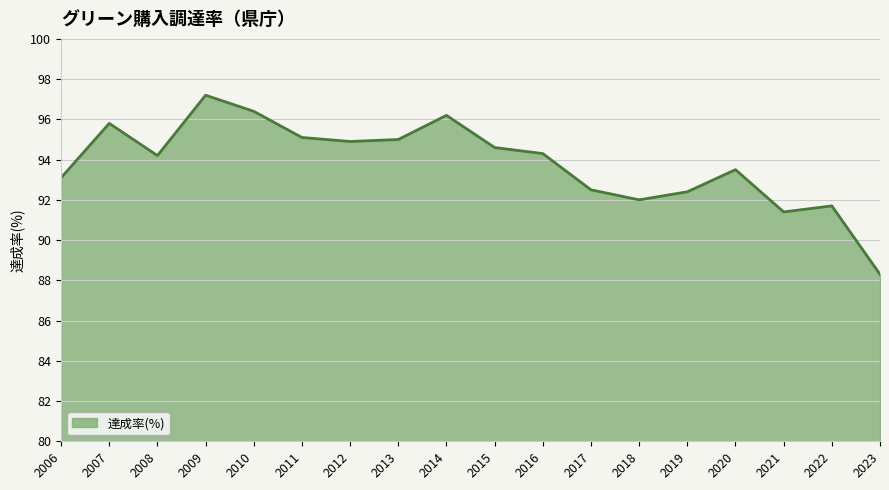

Which label corresponds to the smallest value in the chart?

2023